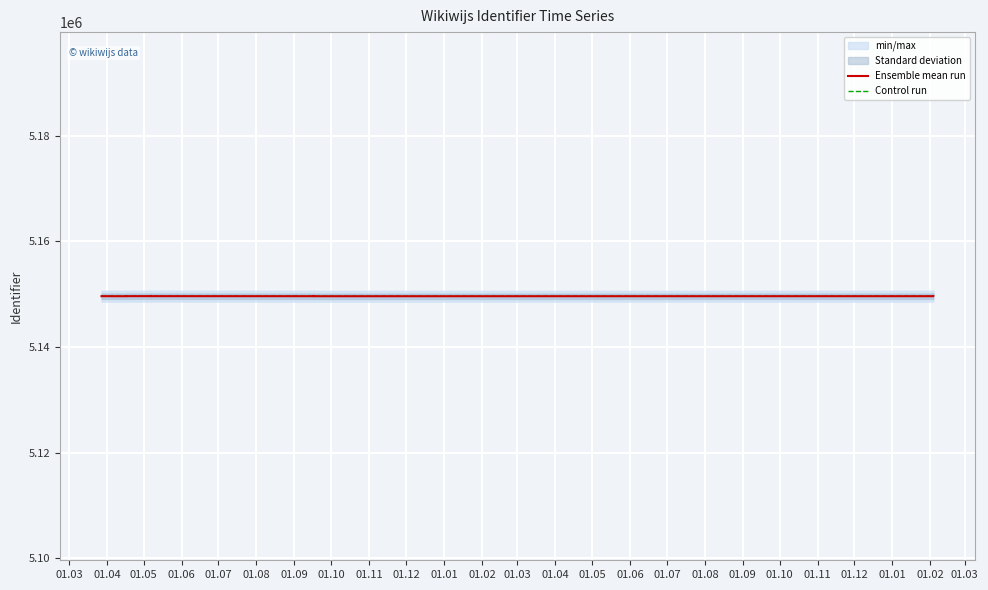

What is the value of the Ensemble mean run point at the 3rd from the left?

5149640